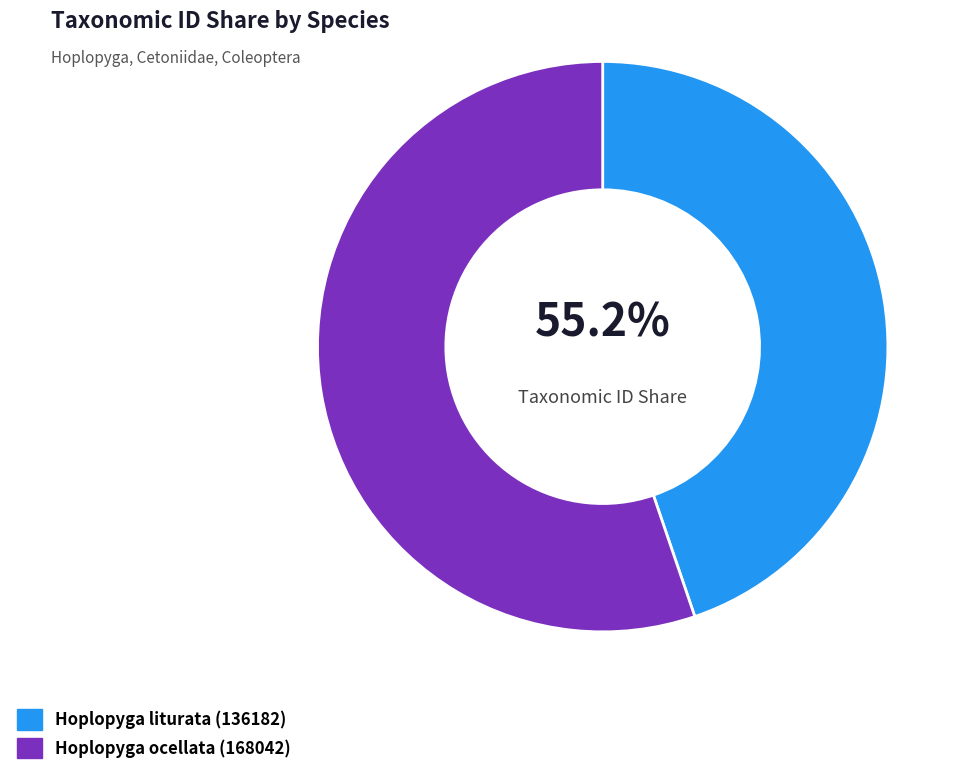

Combined, do Hoplopyga ocellata (168042) and Hoplopyga liturata (136182) account for over 50%?

Yes